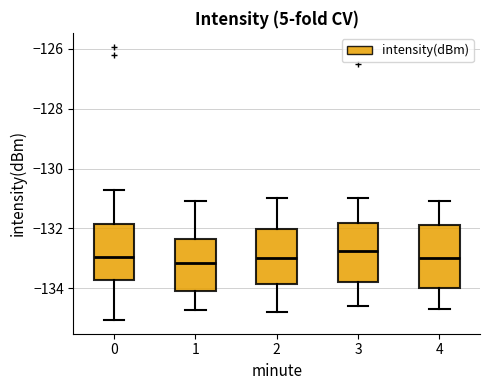

Reading left to right, read every box against the y-axis: the position of its median line, the range the box covers, and the ends of its whiskers. The values are not printed on the chart, so give them approximately, as read against the axis.

0: median -133.0, box -133.8 to -131.8, whiskers -135.0 to -130.8
1: median -133.2, box -134.0 to -132.4, whiskers -134.8 to -131.0
2: median -133.0, box -133.8 to -132.0, whiskers -134.8 to -131.0
3: median -132.8, box -133.8 to -131.8, whiskers -134.6 to -131.0
4: median -133.0, box -134.0 to -131.8, whiskers -134.6 to -131.0